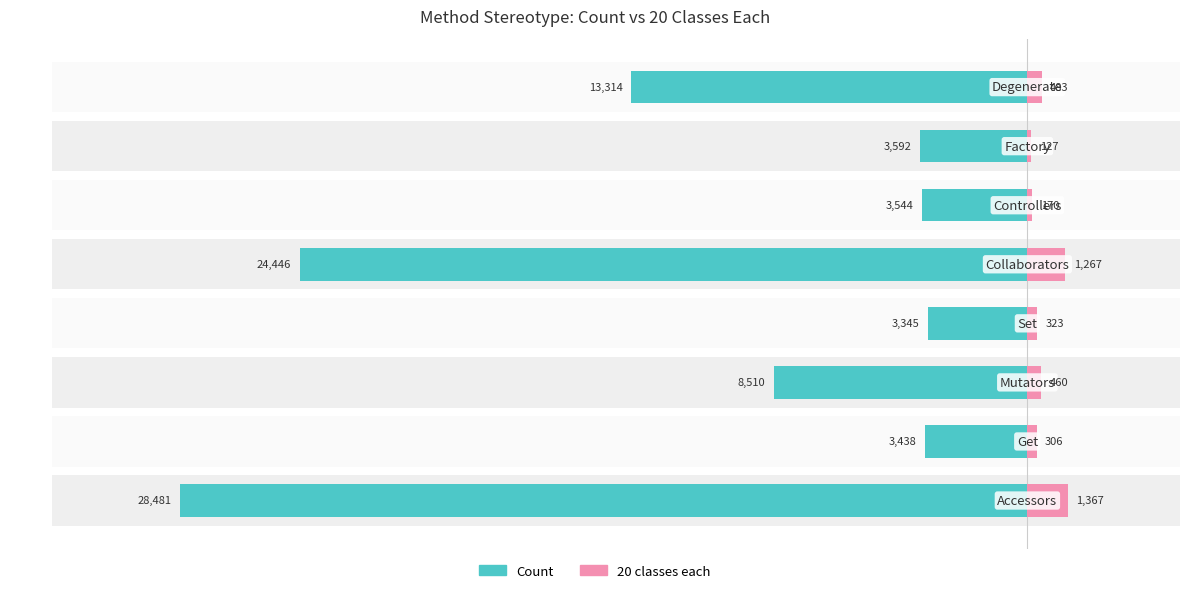

Reading left to right, extract all data points from this chart.

Count: 0=-28481	1=-3438	2=-8510	3=-3345	4=-24446	5=-3544	6=-3592	7=-13314
20 classes each: 0=1367	1=306	2=460	3=323	4=1267	5=170	6=127	7=483